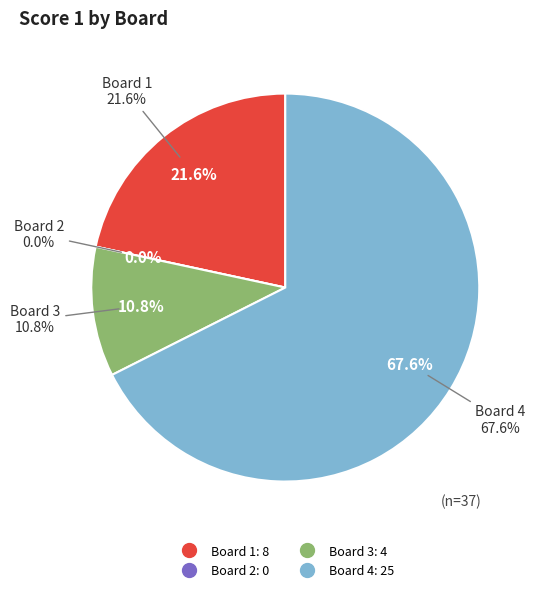

To the nearest percent, what is the difference between the Board 3 and Board 2 slice percentages?

11%